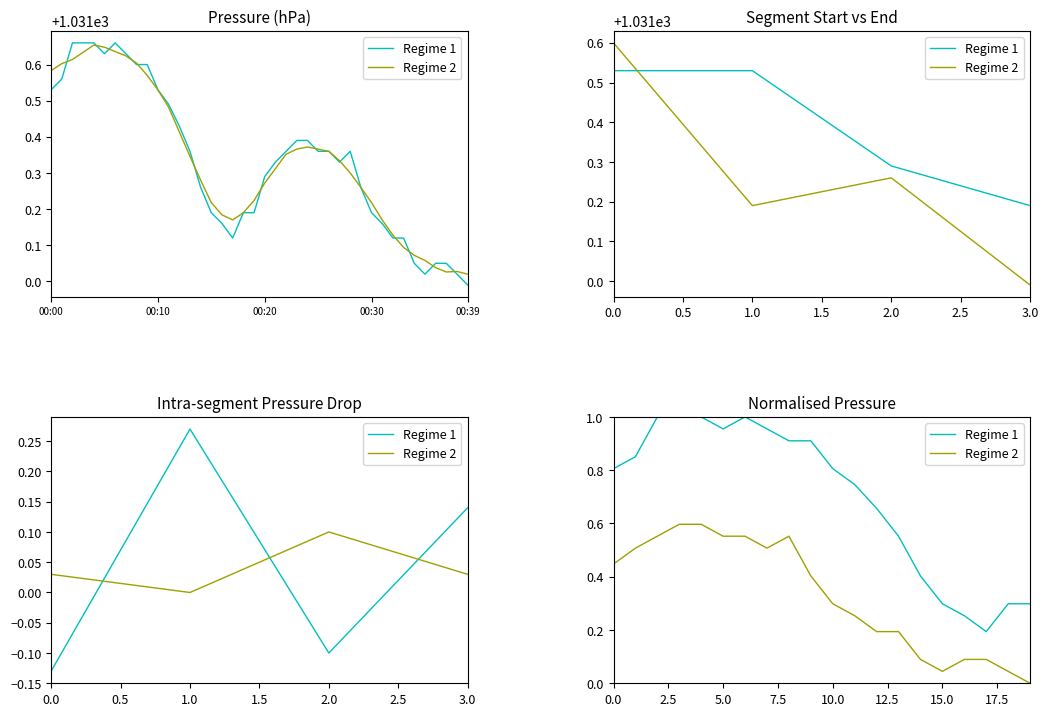

At which category does Regime 1 reach its first local peak?

6